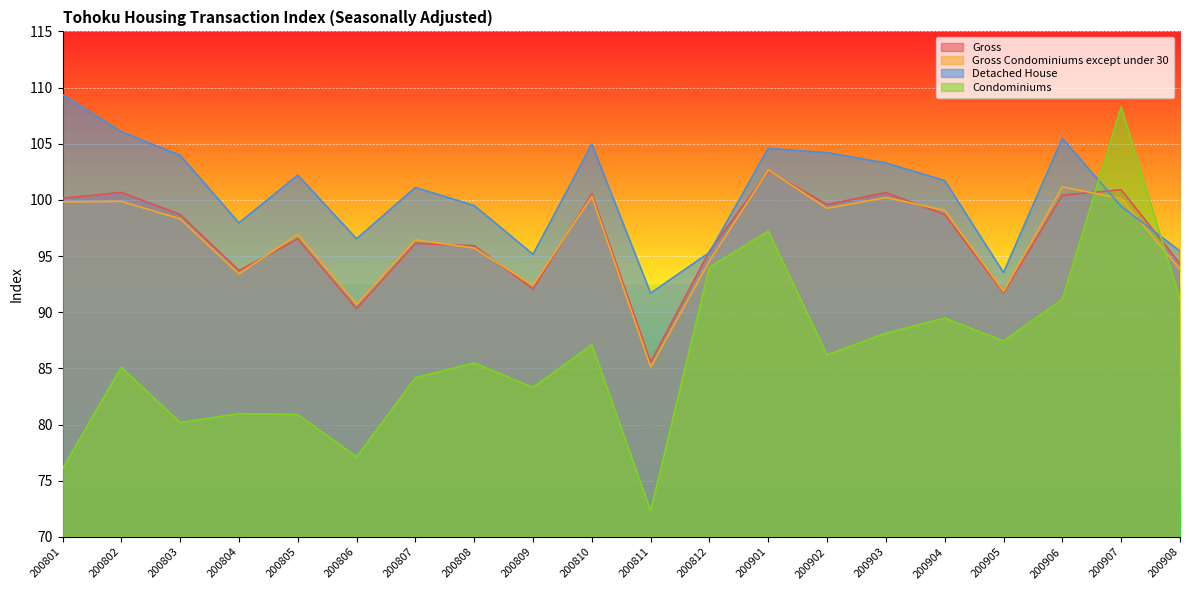

What are all the series names shown in the legend?

Gross, Gross Condominiums except under 30, Detached House, Condominiums